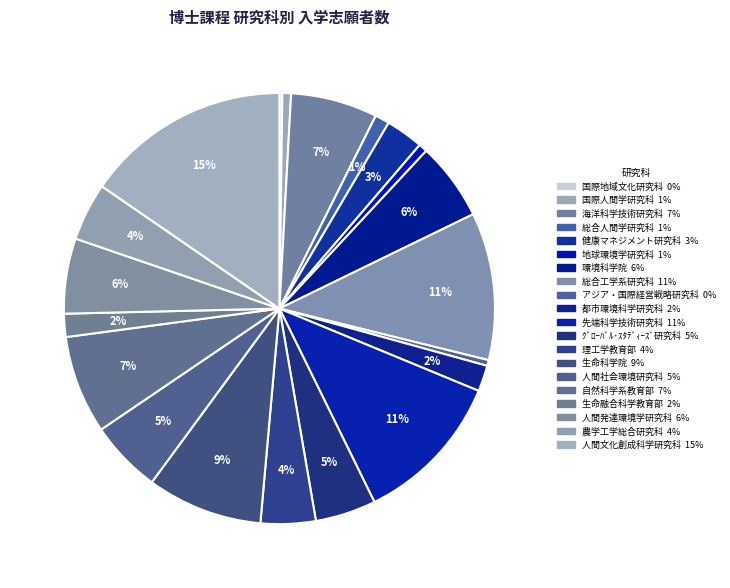

True or false: 国際人間学研究科 accounts for 1% of the total.

True